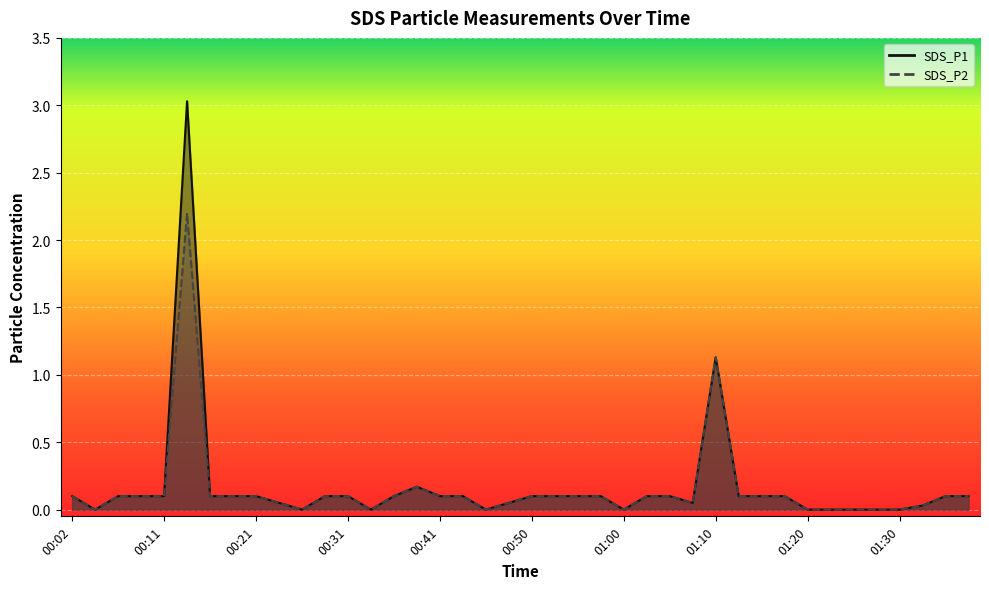

What is the maximum value shown in the chart?

3.0